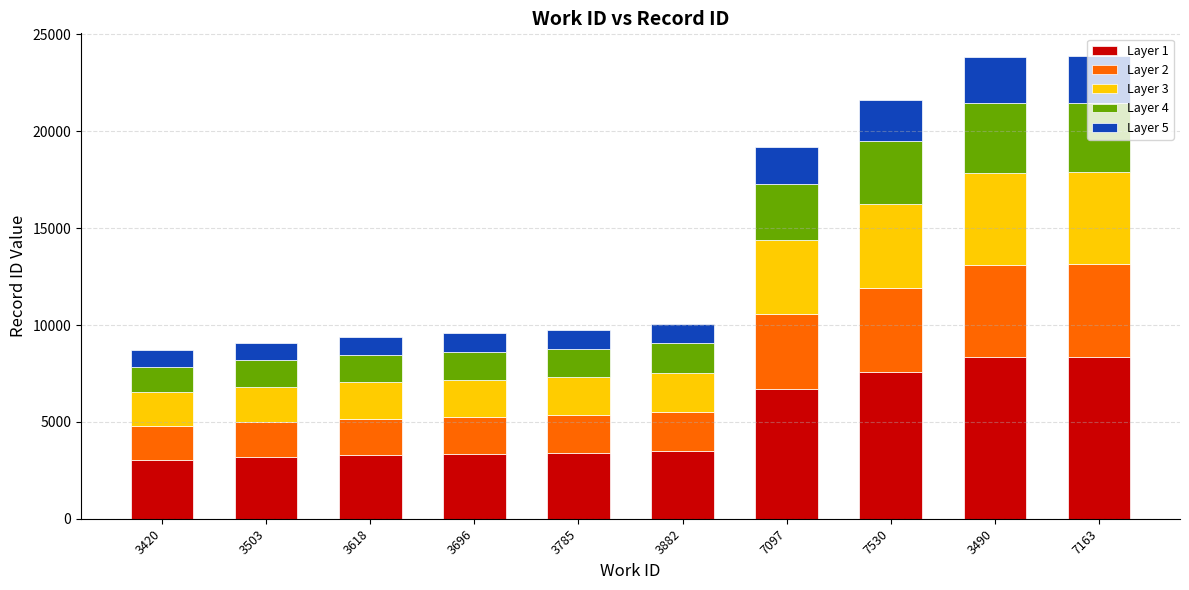

What is the total value across all series at 7530?

21640.0